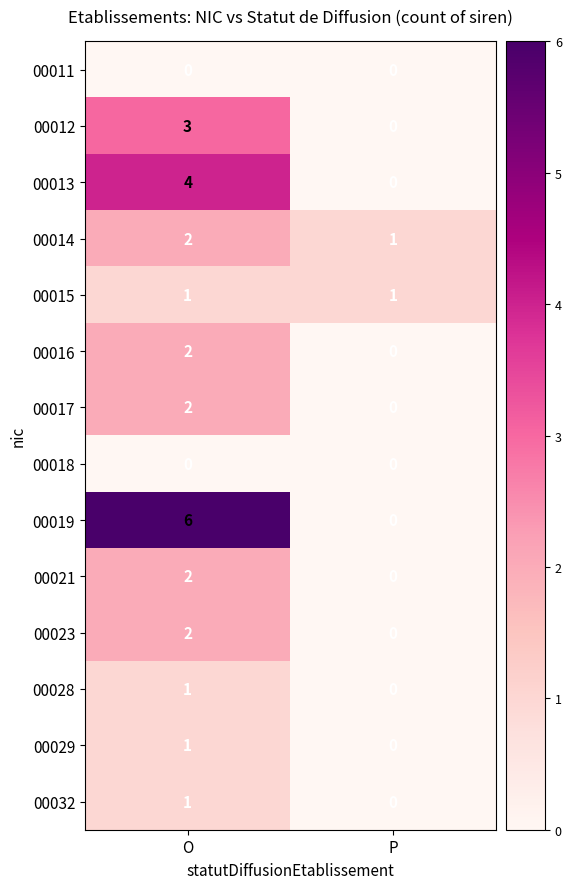

The value of 00017 at P is 0. True or false?

True